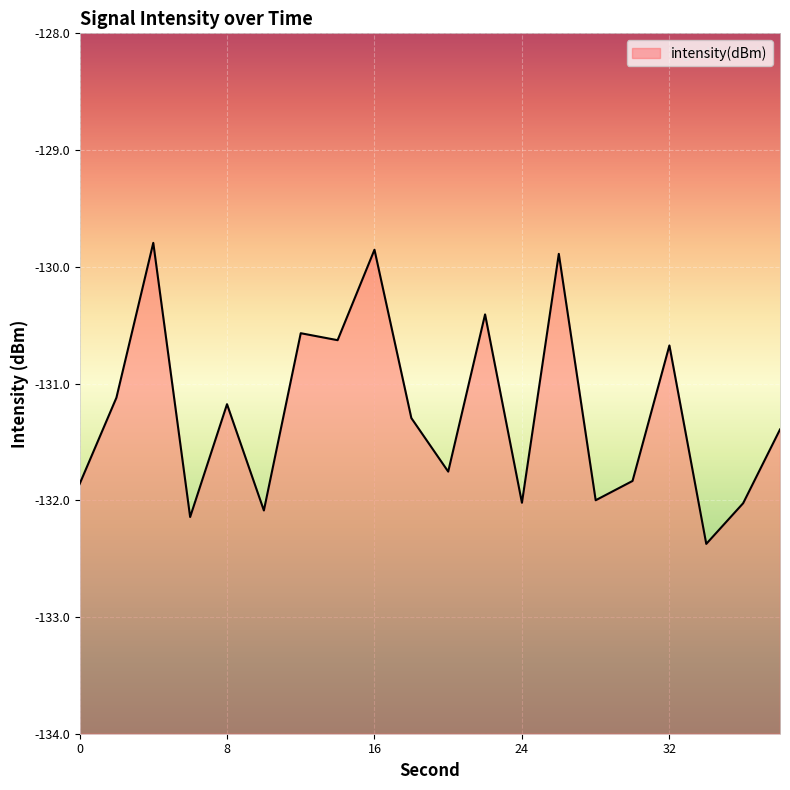

Reading left to right, extract all data points from this chart.

0=-131.9	2=-131.1	4=-129.8	6=-132.1	8=-131.2	10=-132.1	12=-130.6	14=-130.6	16=-129.9	18=-131.3	20=-131.8	22=-130.4	24=-132.0	26=-129.9	28=-132.0	30=-131.8	32=-130.7	34=-132.4	36=-132.0	38=-131.4